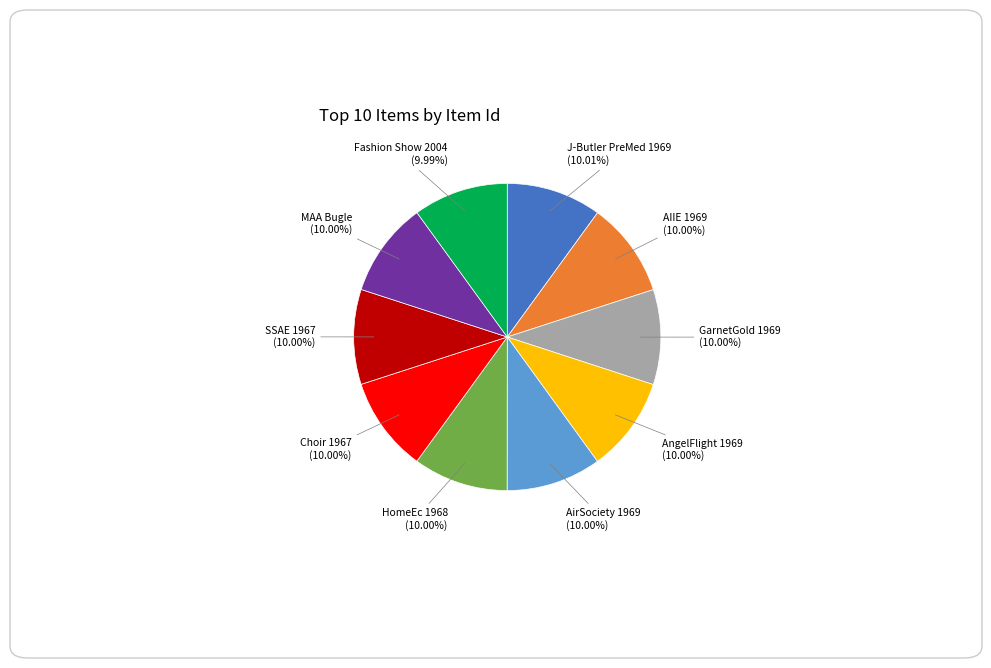

Does any single category account for the majority?

No